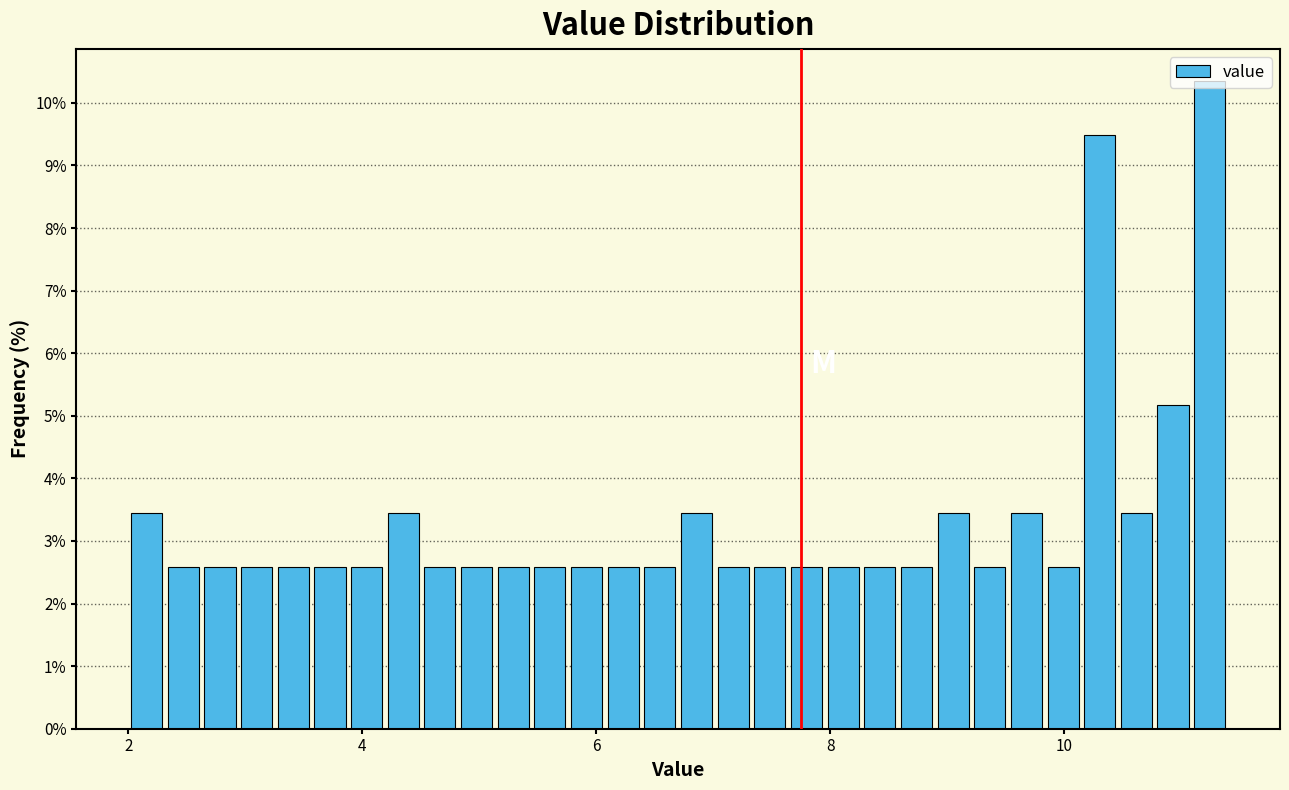

Read against the x-axis, roughly where is the centre of the tallest bar?

11.2